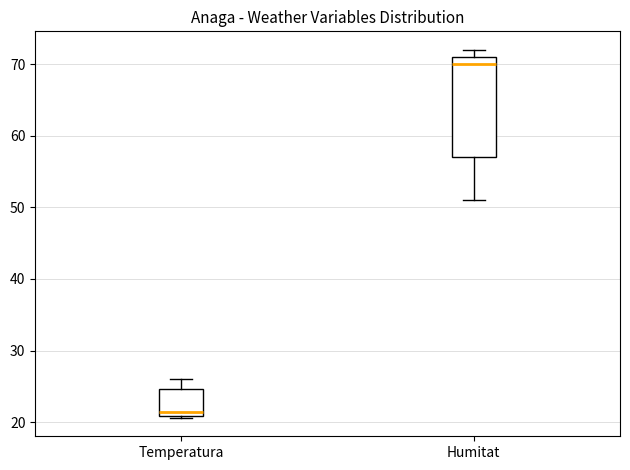

Reading left to right, read every box against the y-axis: the position of its median line, the range the box covers, and the ends of its whiskers. The values are not printed on the chart, so give them approximately, as read against the axis.

Temperatura: median 21 (just above the box's lower edge), box 21 to 25, whiskers 21 to 26
Humitat: median 70, box 57 to 71, whiskers 51 to 72